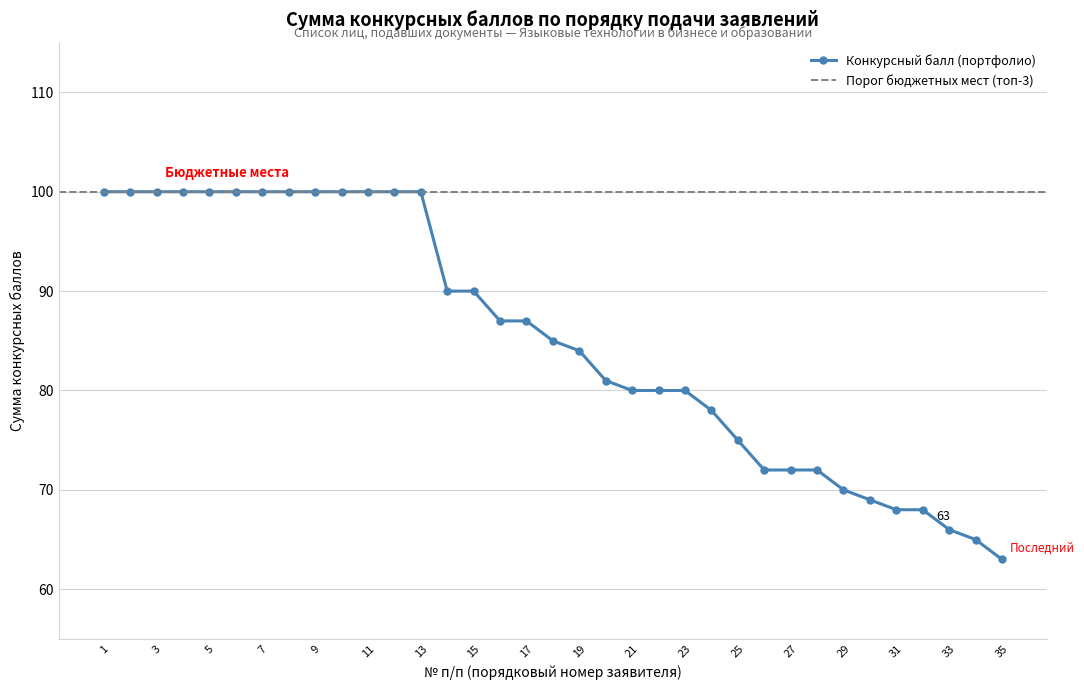

List the labels in order of value, largest first.

1, 2, 3, 4, 5, 6, 7, 8, 9, 10, 11, 12, 13, 14, 15, 16, 17, 18, 19, 20, 21, 22, 23, 24, 25, 26, 27, 28, 29, 30, 31, 32, 33, 34, 35